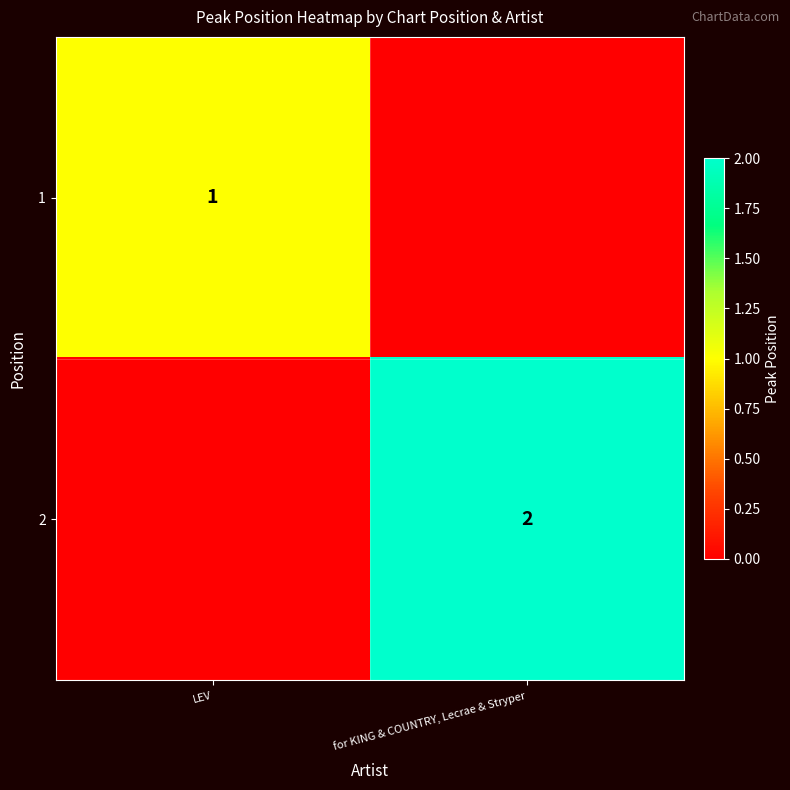

The 2 series shows 3 at for KING & COUNTRY, Lecrae & Stryper. True or false?

False